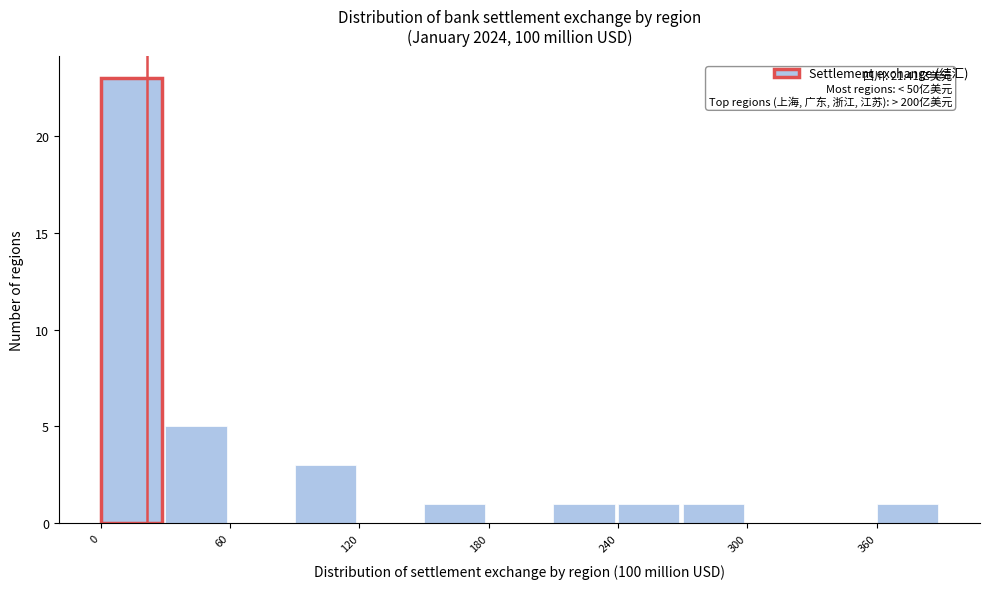

Read against the x-axis, roughly where is the centre of the tallest bar?

10